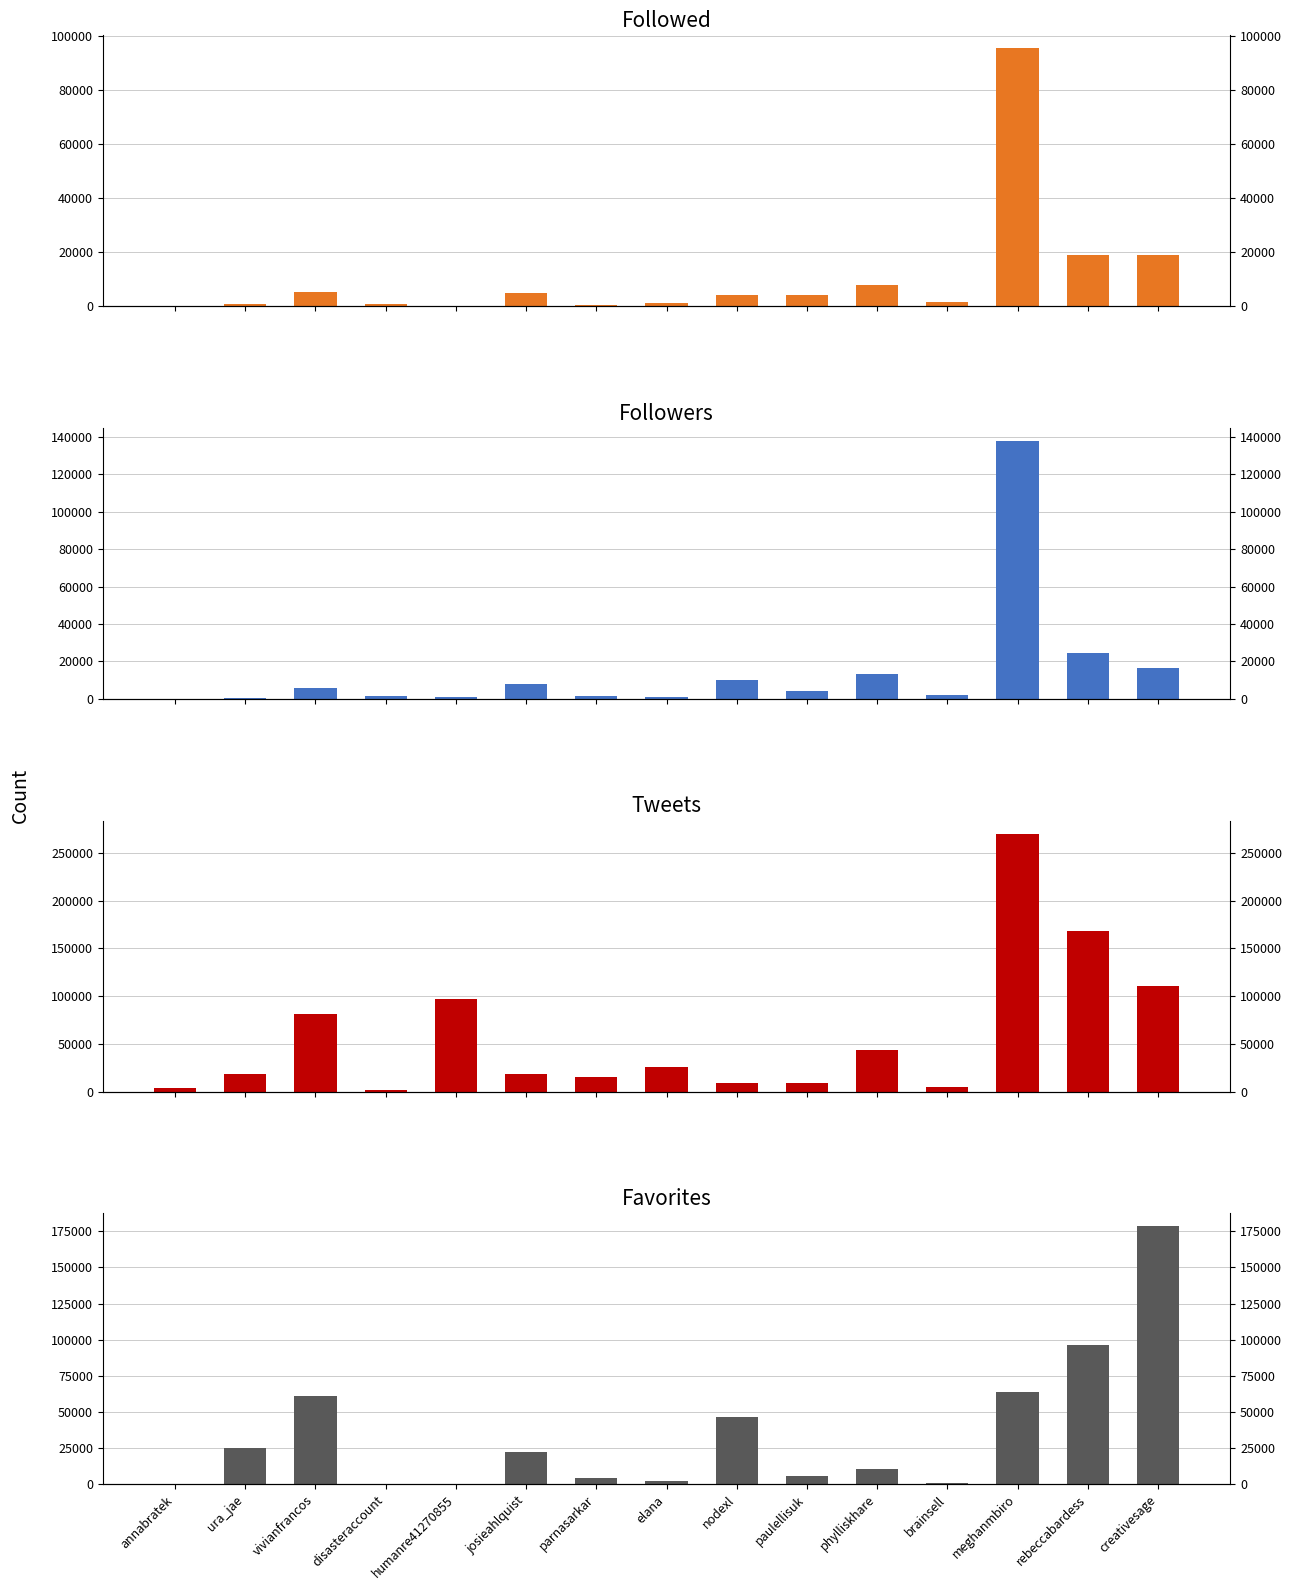

What is the difference between the Favorites values at nodexl and parnasarkar?

42210